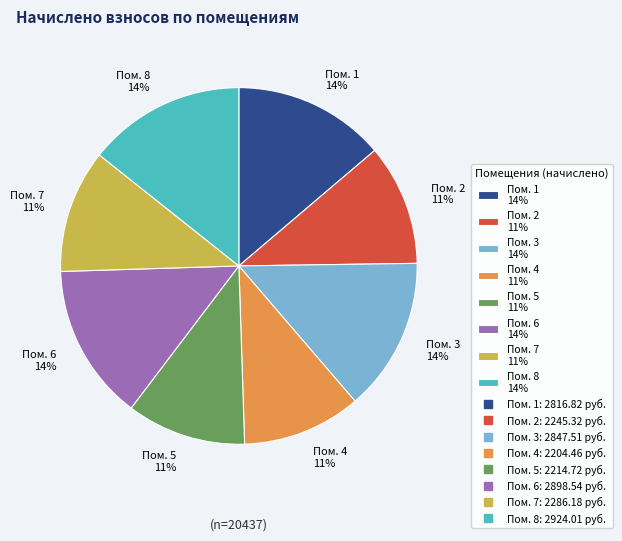

Approximately how many times larger is the value at Пом. 6 14% compared to Пом. 3 14%?

1.0